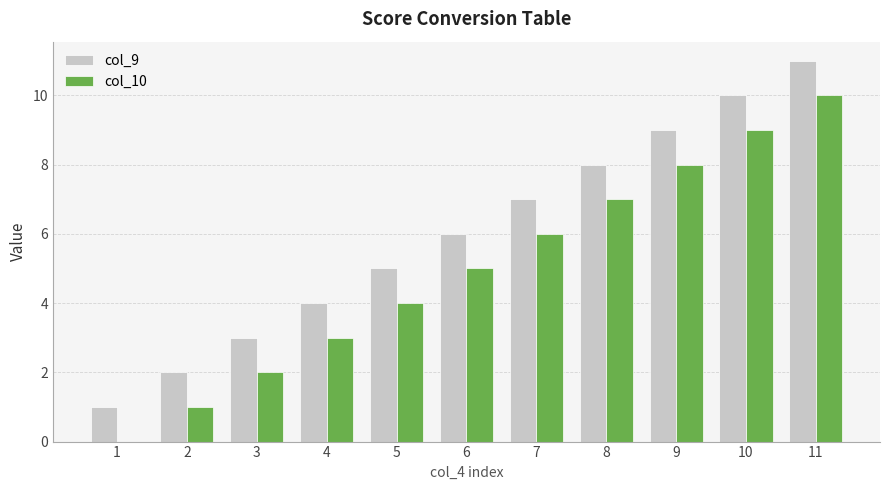

What is the highest value of the col_10 series?

10